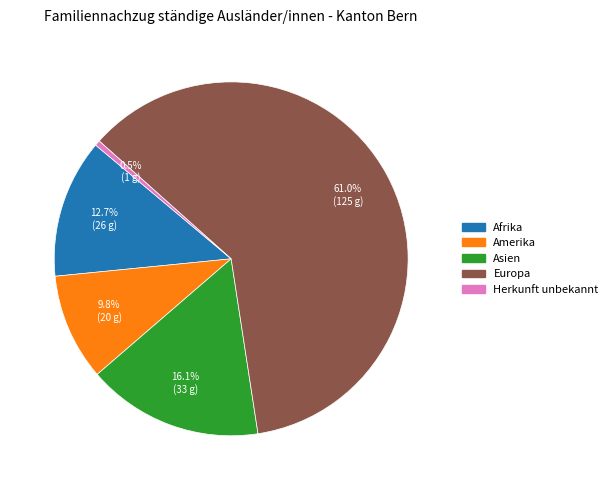

What is the majority slice?

Europa